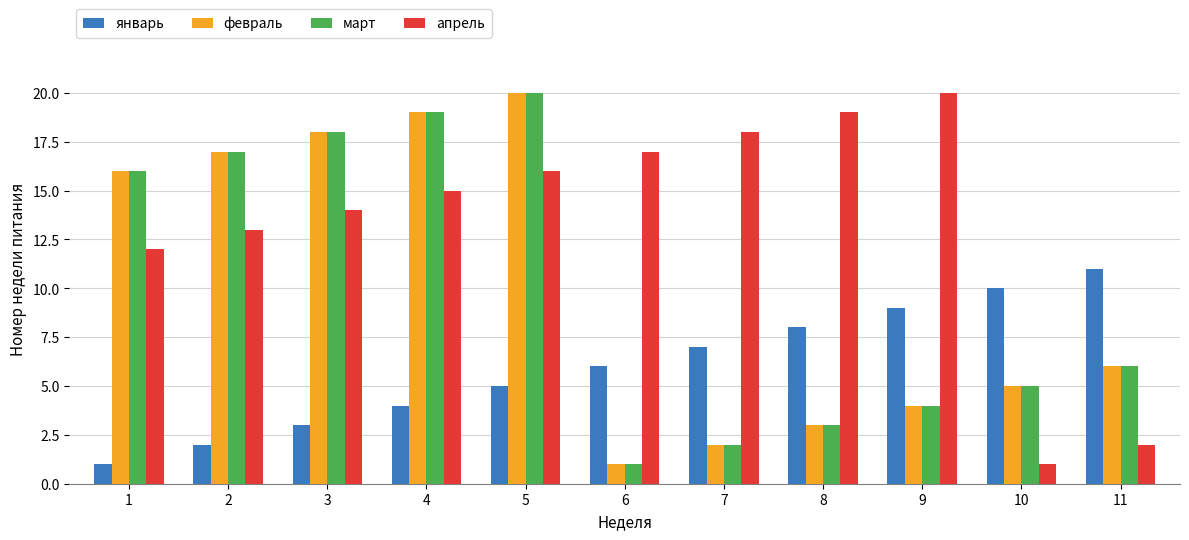

Reading left to right, list all the values displayed in this chart.

январь: 1	2	3	4	5	6	7	8	9	10	11
февраль: 16	17	18	19	20	1	2	3	4	5	6
март: 16	17	18	19	20	1	2	3	4	5	6
апрель: 12	13	14	15	16	17	18	19	20	1	2